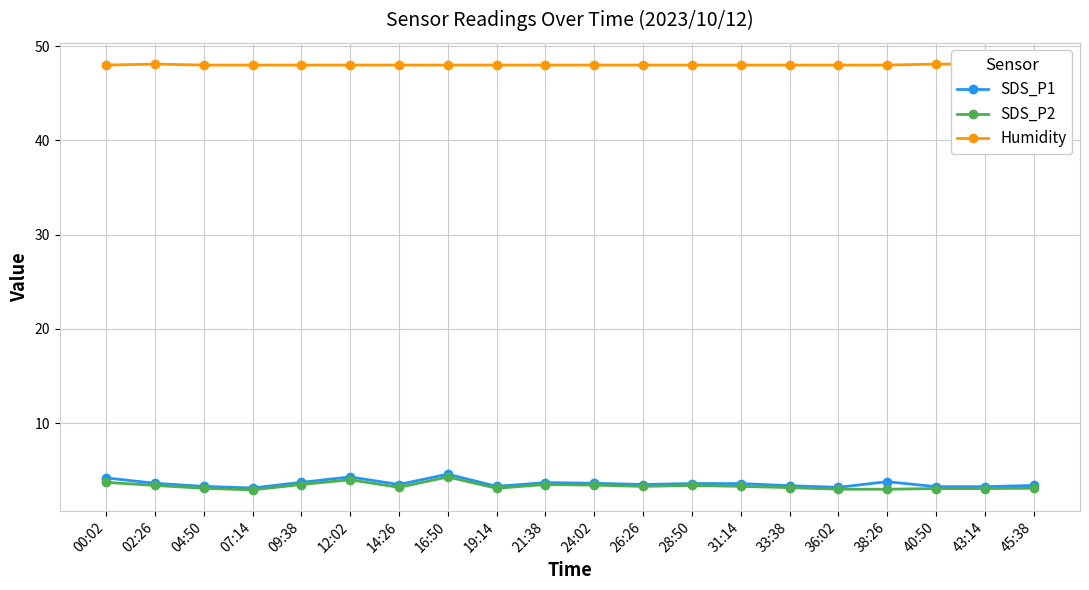

Which category has the lowest value across all series?

07:14